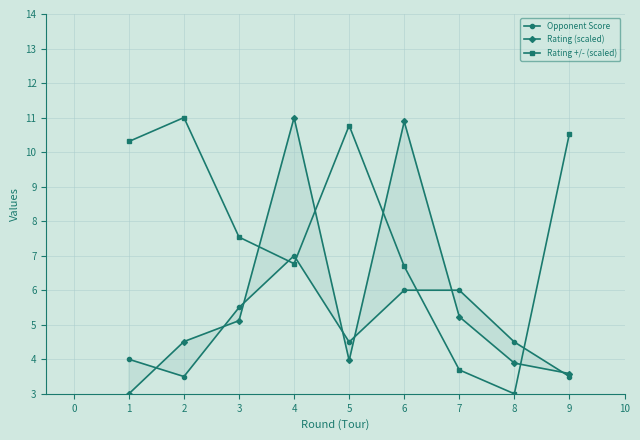

Where does the Rating (scaled) series first go above 4?

2